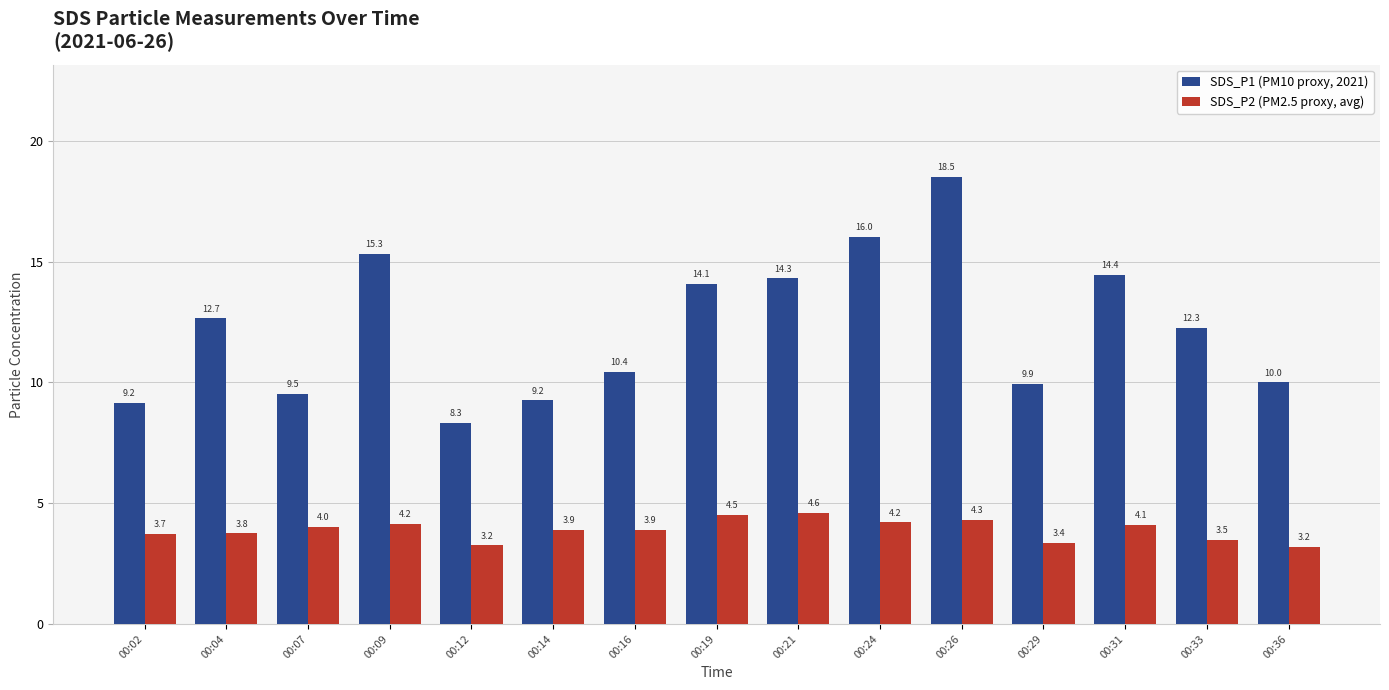

What value does the SDS_P2 (PM2.5 proxy, avg) series have at 00:36?

3.2